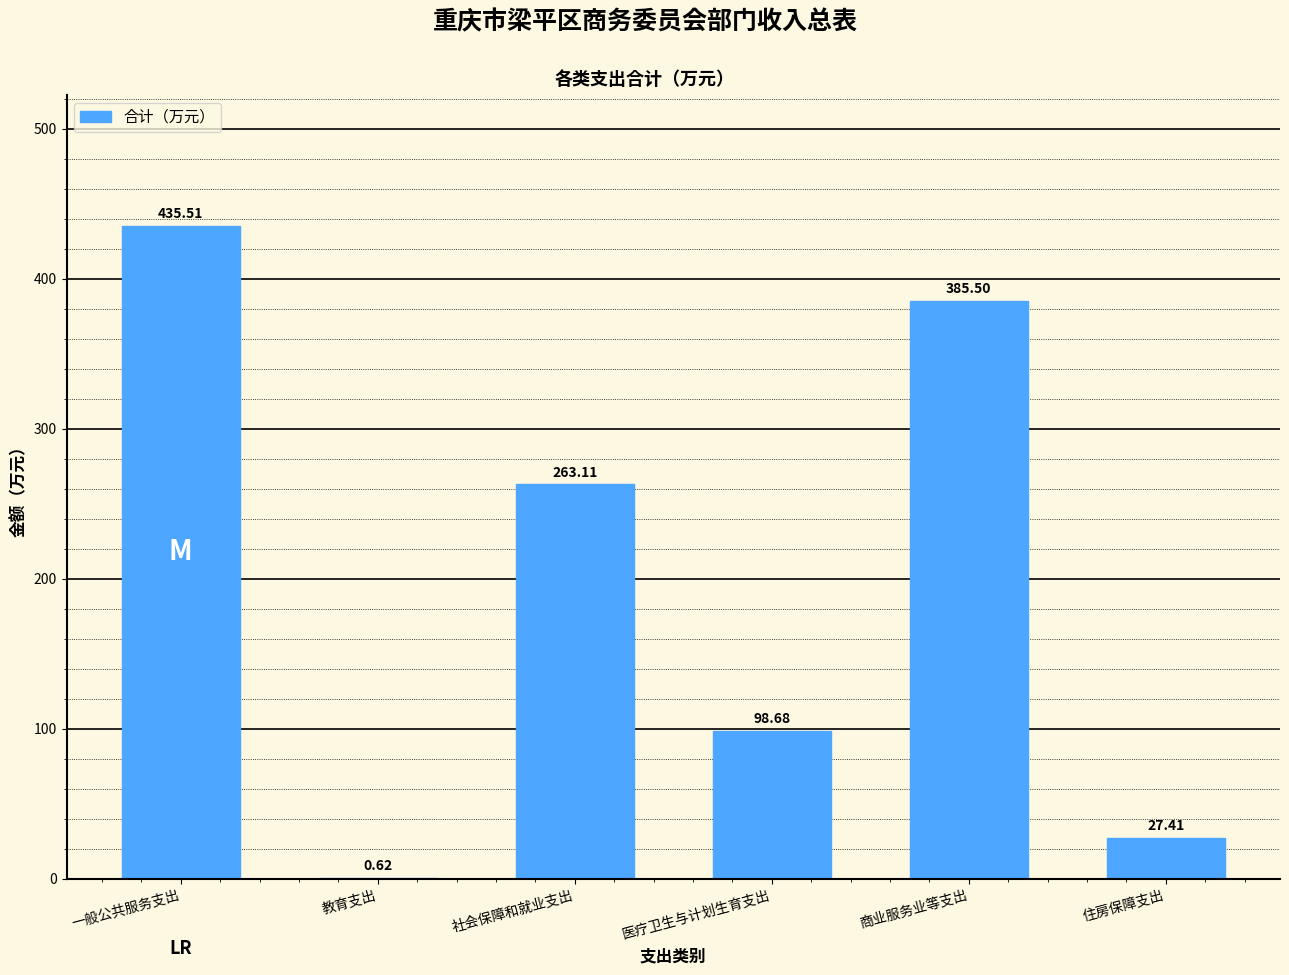

What is the sum of the values at 教育支出 and 住房保障支出?

28.0